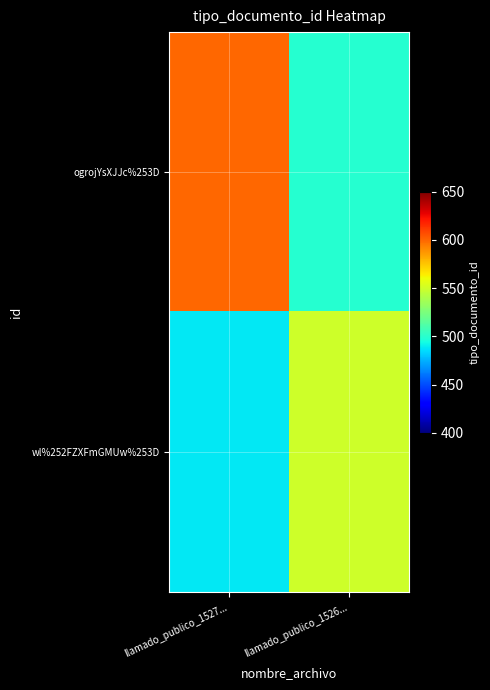

Which series has the largest total across all categories?

ogrojYsXJJc%253D